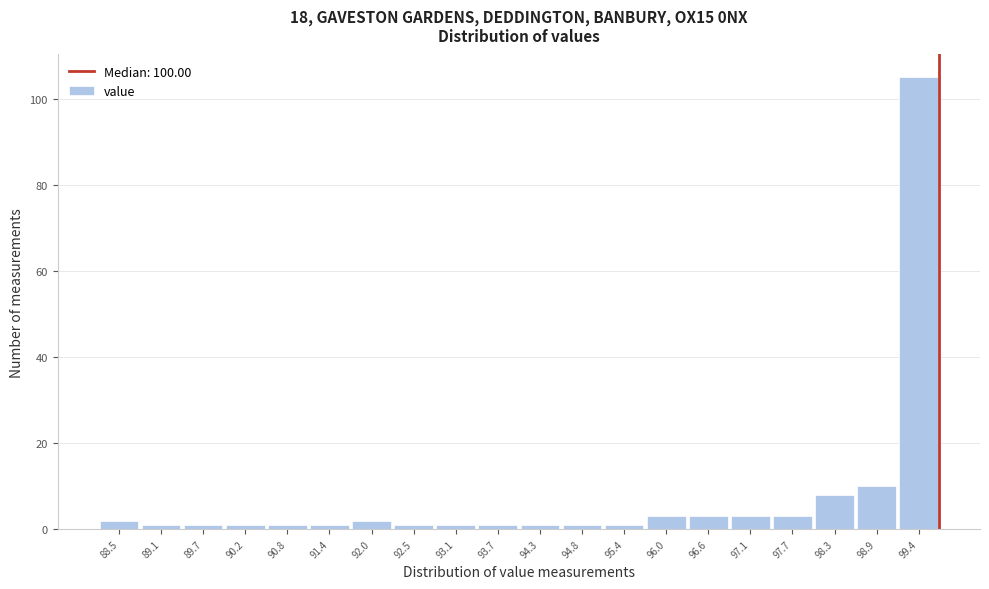

Reading left to right, list all the values displayed in this chart.

88.5=2	89.1=1	89.7=1	90.2=1	90.8=1	91.4=1	92.0=2	92.5=1	93.1=1	93.7=1	94.3=1	94.8=1	95.4=1	96.0=3	96.6=3	97.1=3	97.7=3	98.3=8	98.9=10	99.4=105